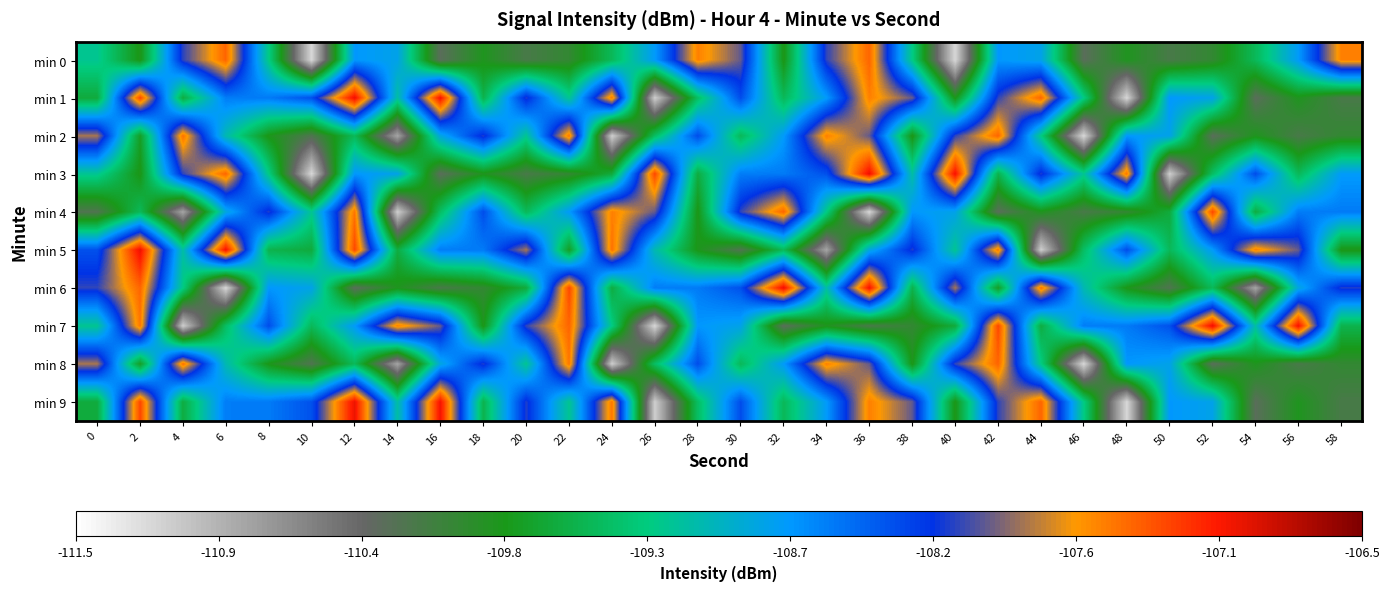

Count the number of categories in the chart.

30